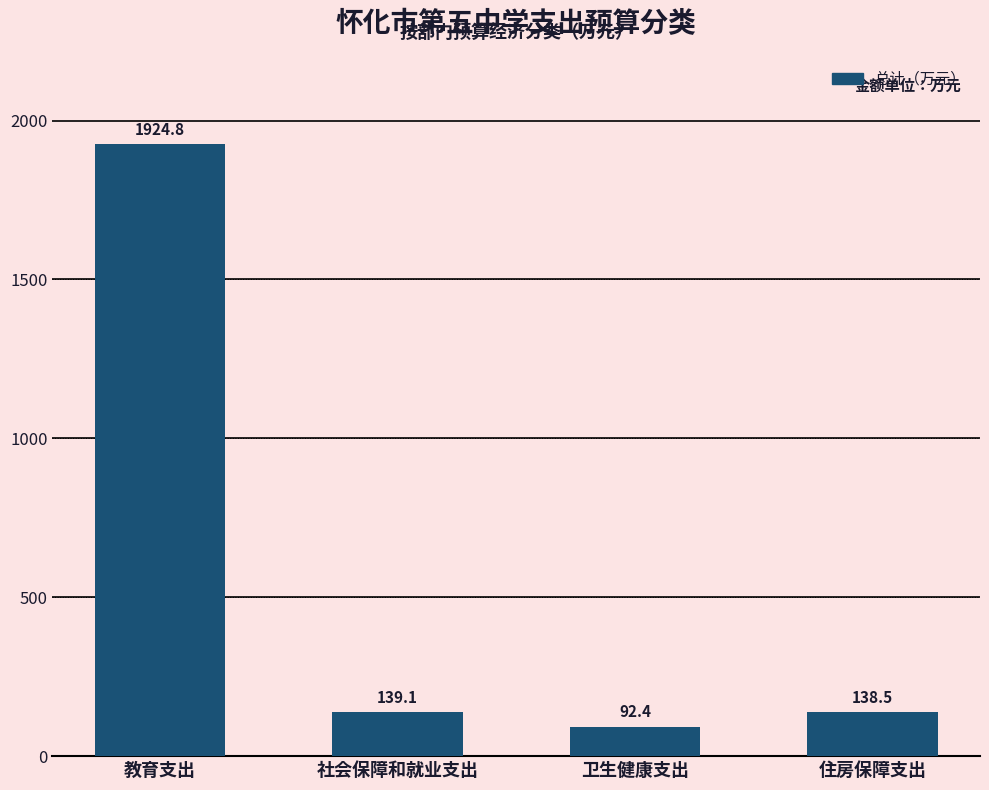

What is the change in value from 社会保障和就业支出 to 卫生健康支出?

-46.7